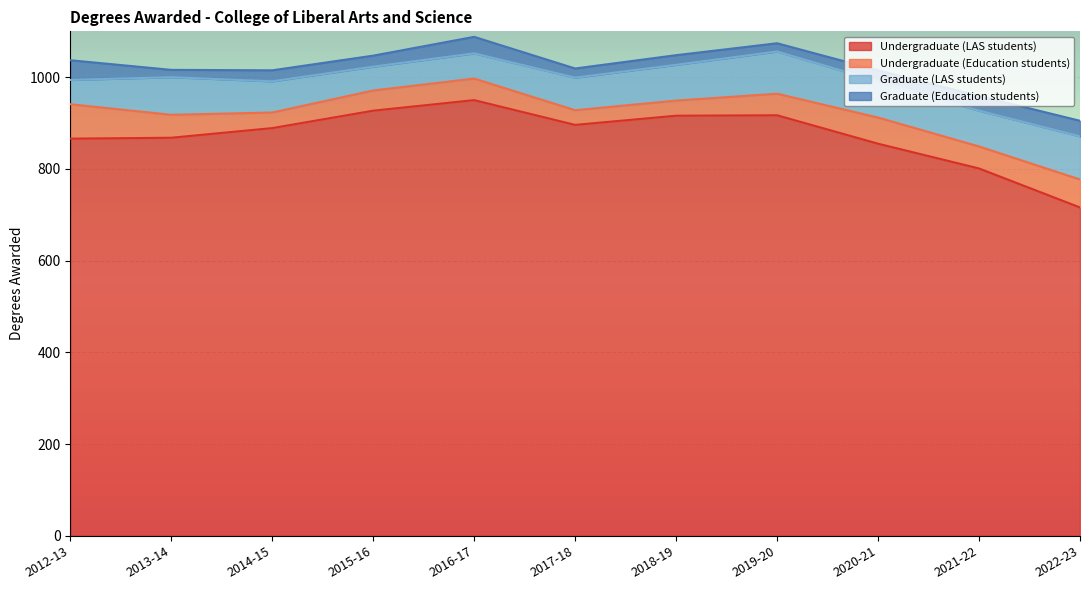

Where is the first local minimum for Undergraduate (Education students)?

2014-15